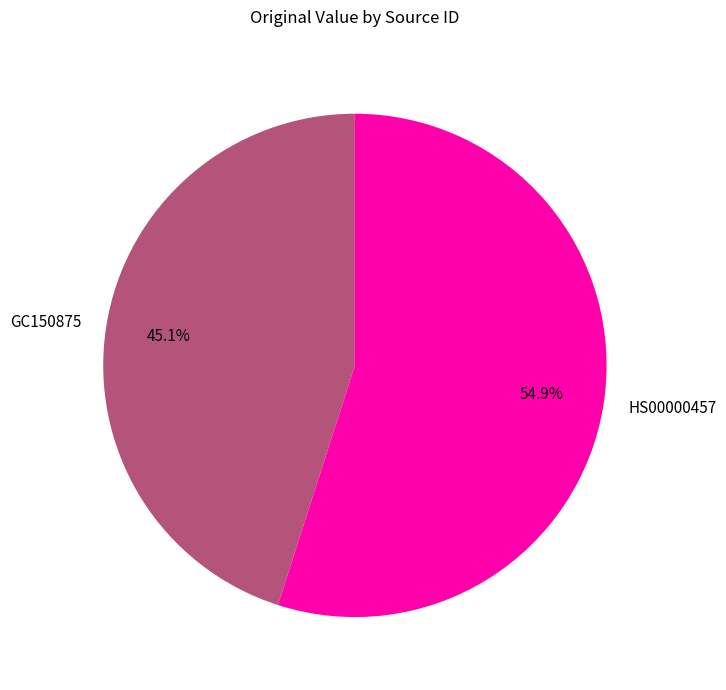

Which category accounts for the majority?

HS00000457